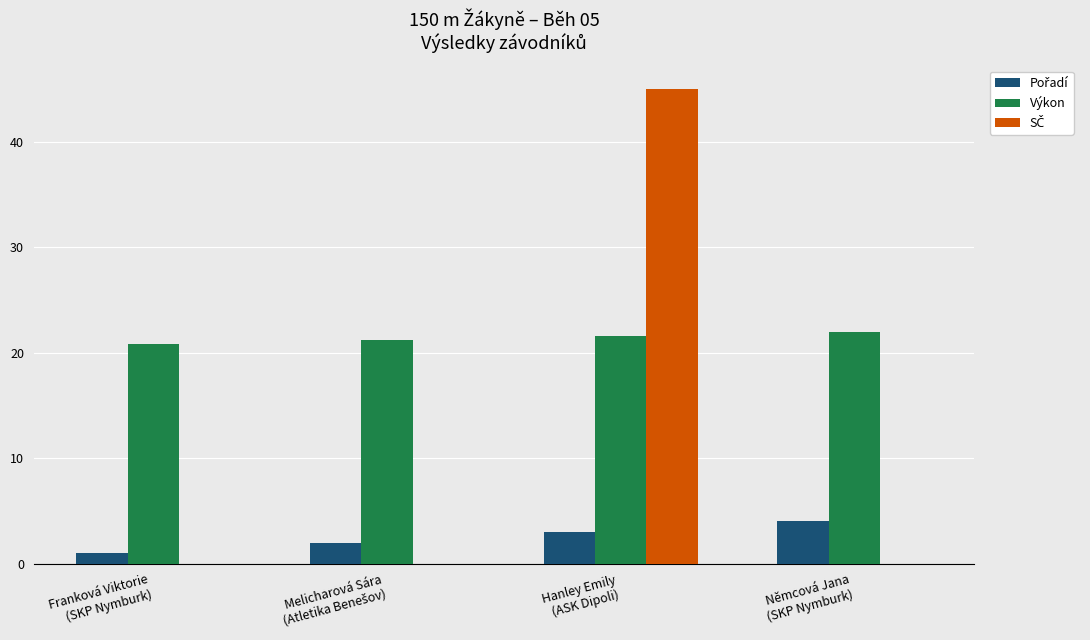

What is the sum of all Výkon values?

85.6